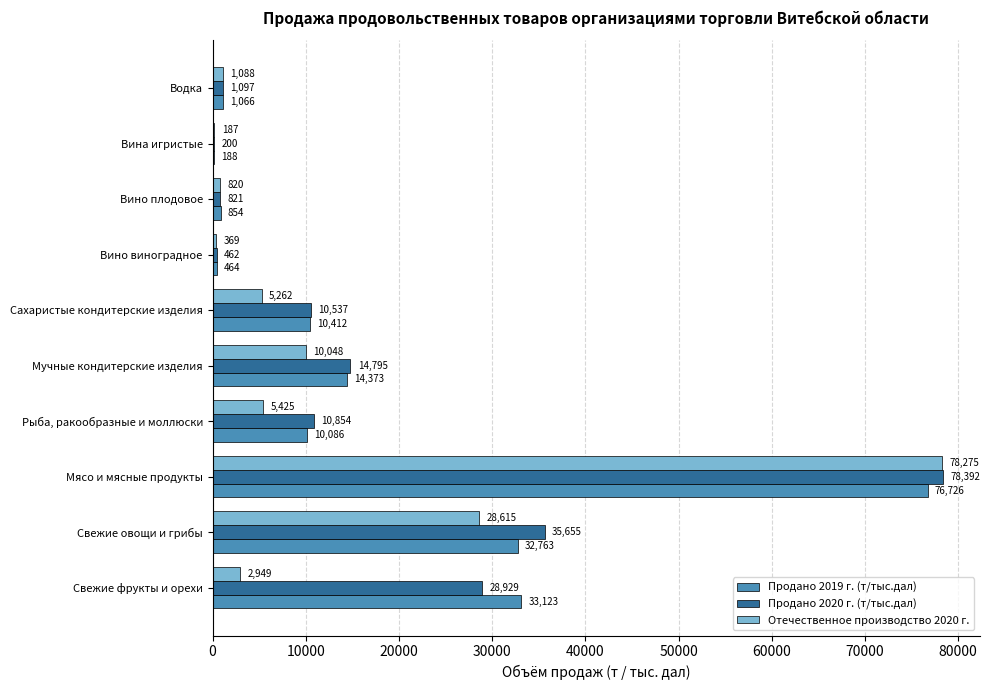

Is the value of Продано 2019 г. (т/тыс.дал) at Свежие фрукты и орехи greater than the value of Отечественное производство 2020 г. at Сахаристые кондитерские изделия?

Yes